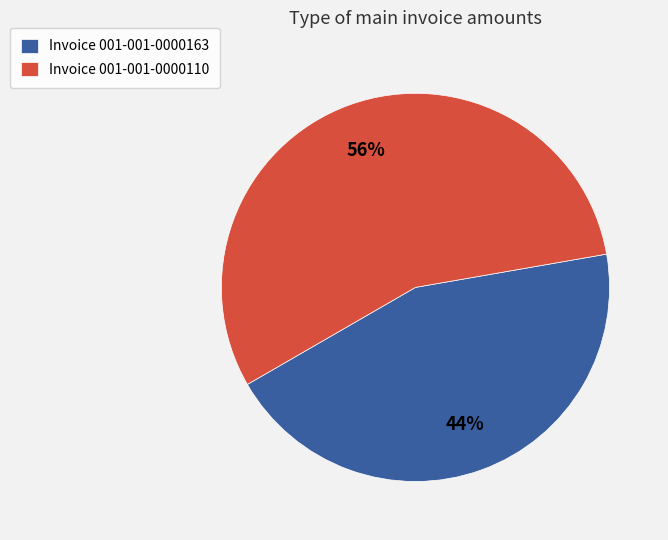

Is the sum of Invoice 001-001-0000163 and Invoice 001-001-0000110 greater than half?

Yes